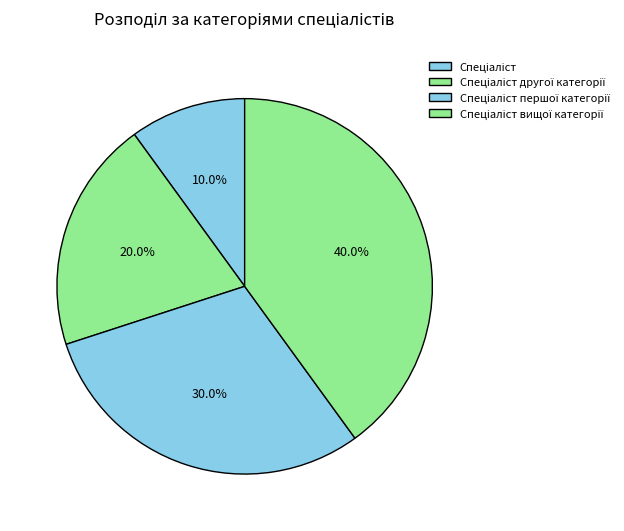

Does any single category account for the majority?

No